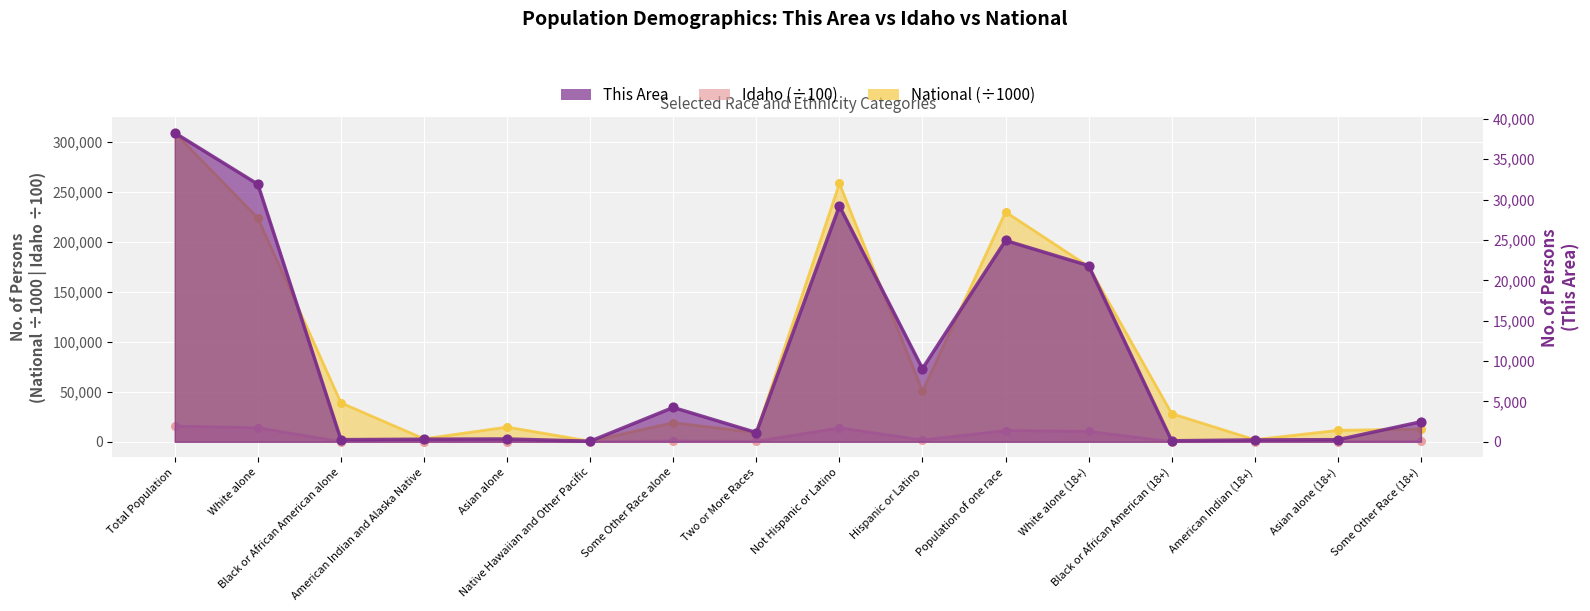

What is the total value across all series at American Indian and Alaska Native?

3460.7